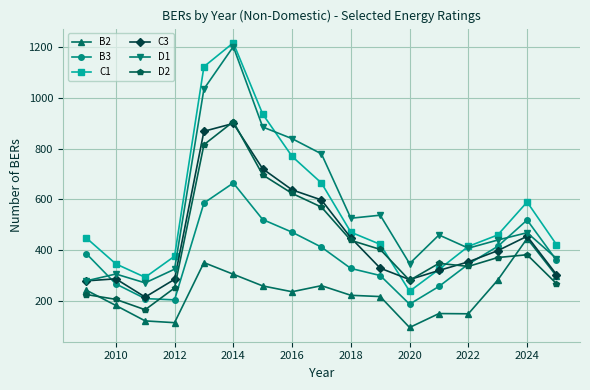

In C1, how many points are higher than both neighbors (excluding endpoints)?

2